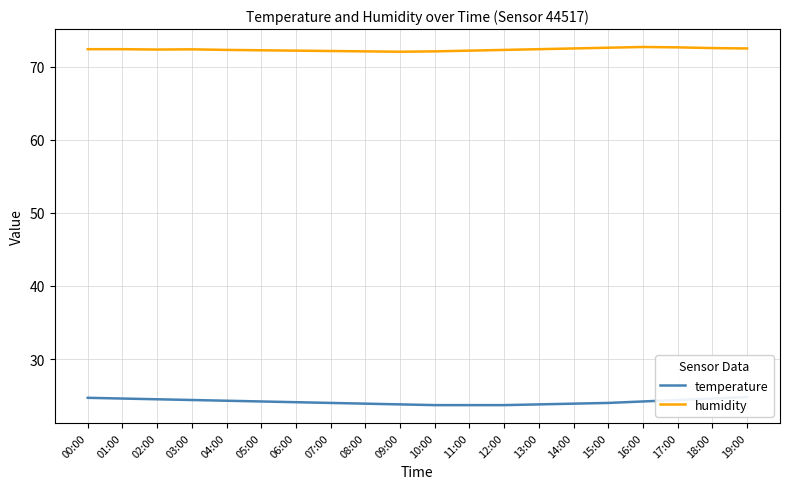

Rank the series by their maximum value, from highest to lowest.

humidity, temperature